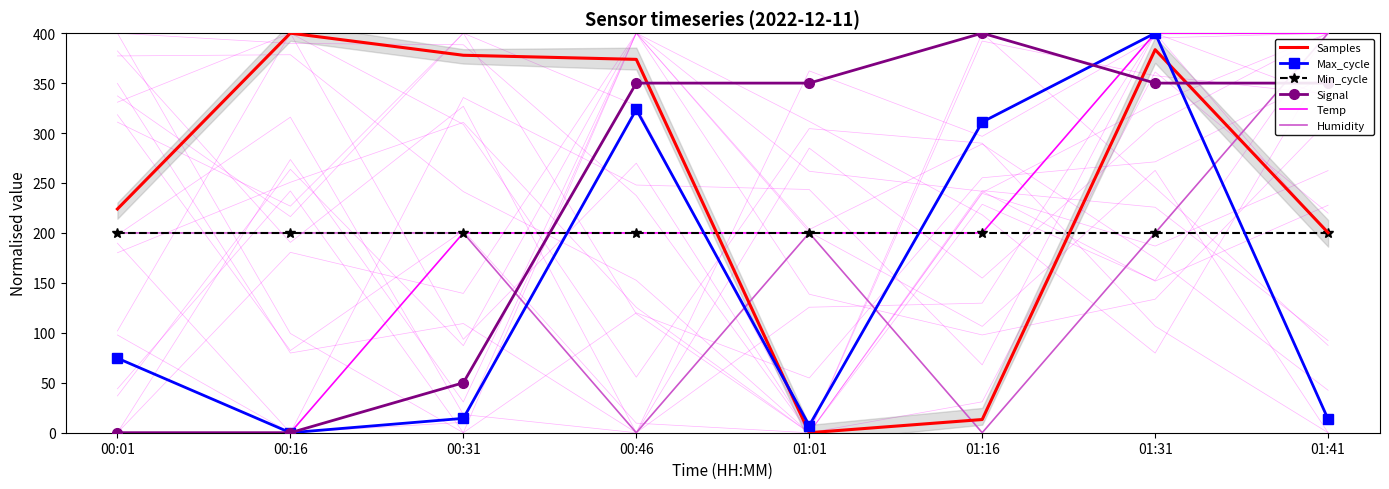

Which has a higher value, 00:01 or 00:16?

00:16